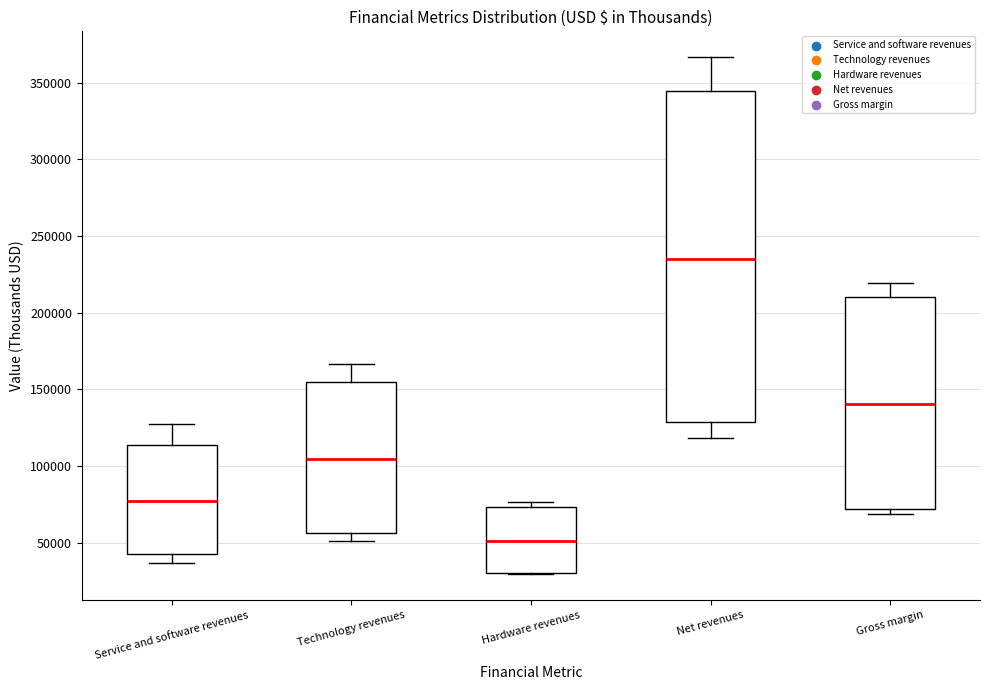

Which box is the tallest, from its lower edge to its upper edge?

Net revenues